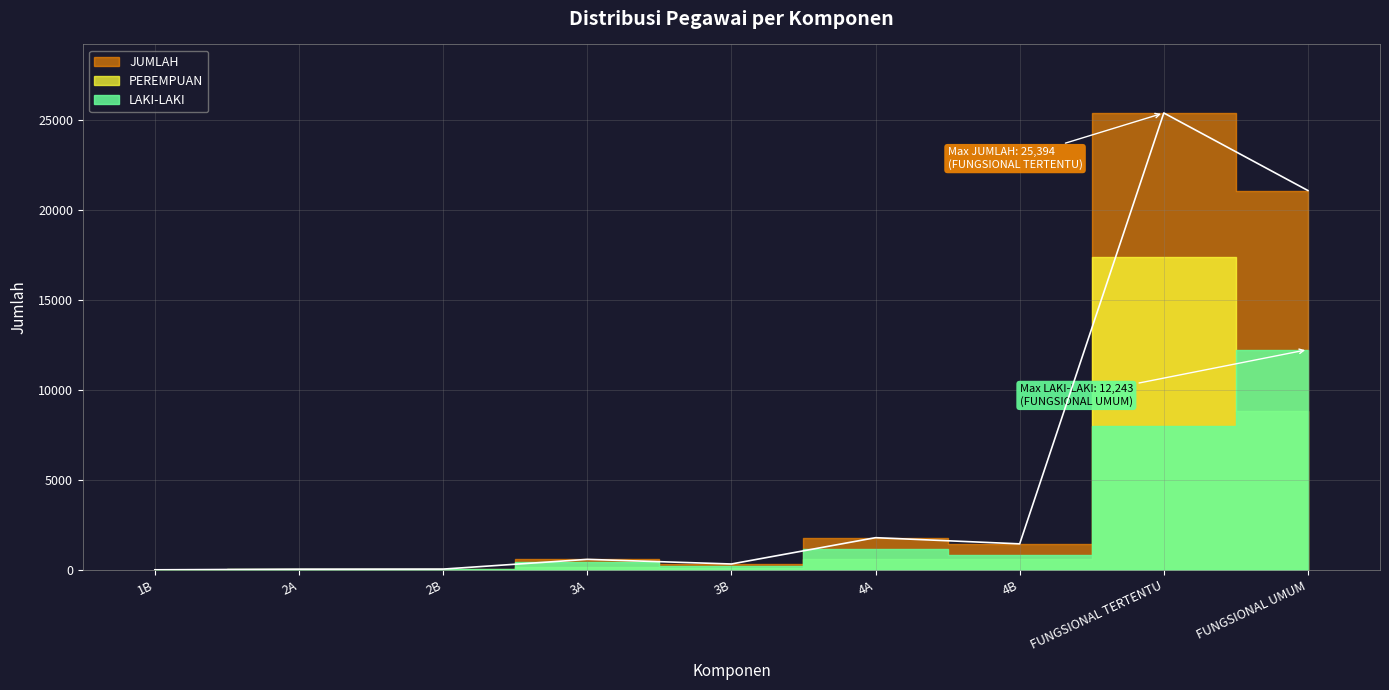

What value does the JUMLAH series have at 4A, to the nearest 100?

1800